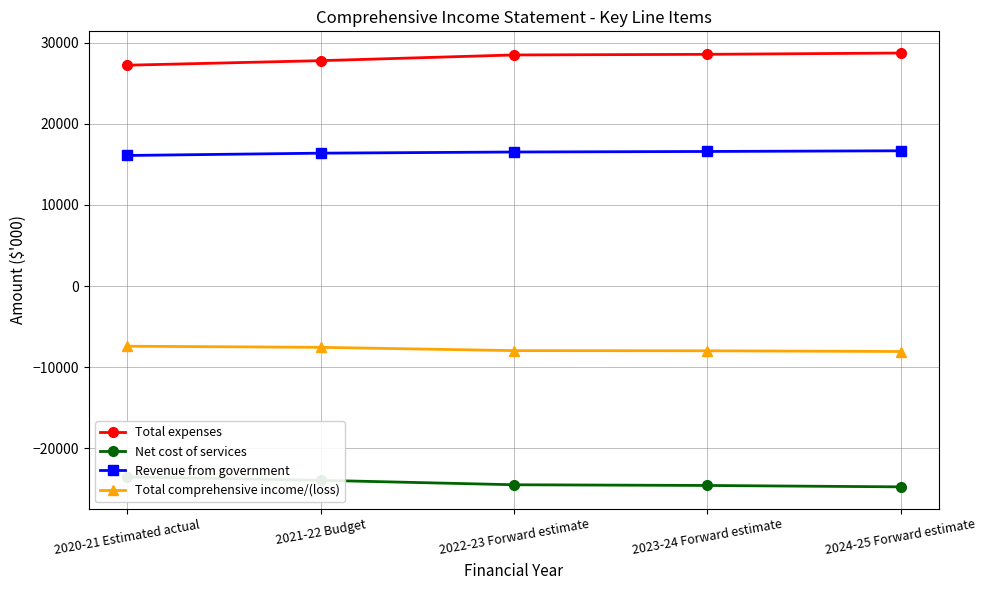

Does the chart display data point markers on the line(s)?

Yes